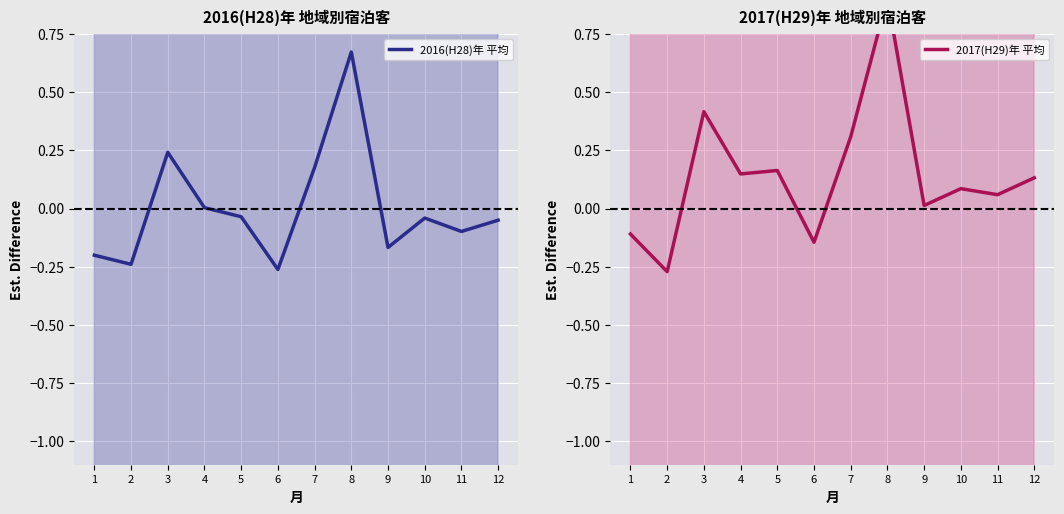

The value of 2017(H29)年 平均 at 6 is -0.1. True or false?

True